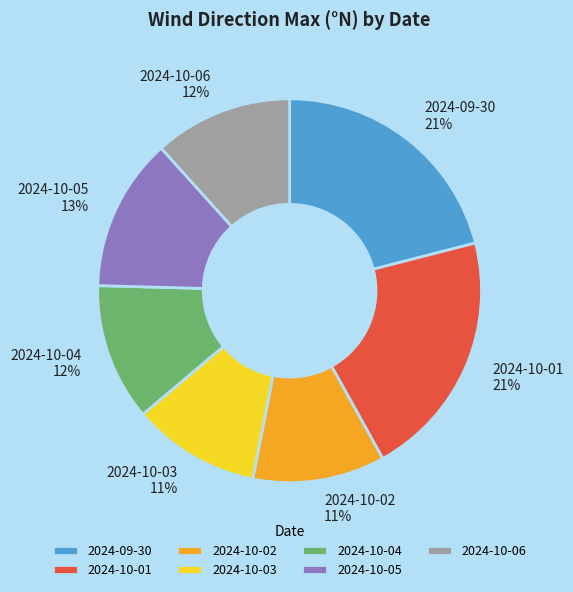

How many segments does this pie chart have?

7